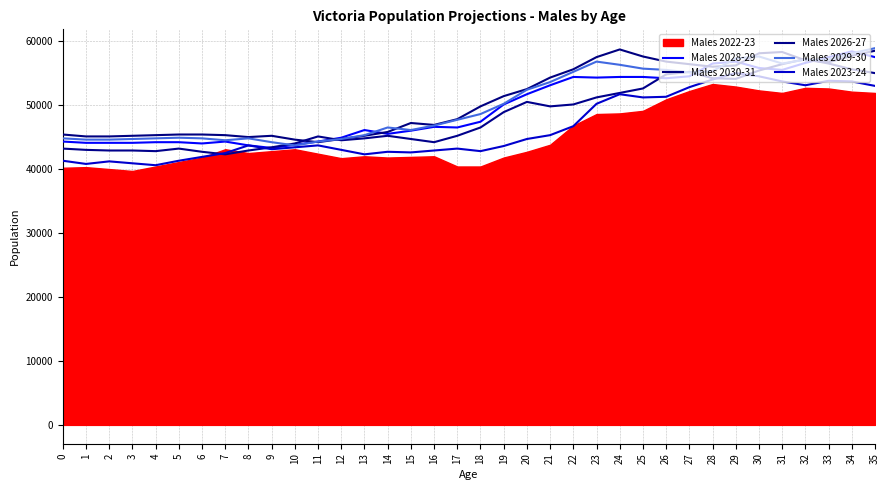

Which series has the largest total across all categories?

Males 2030-31